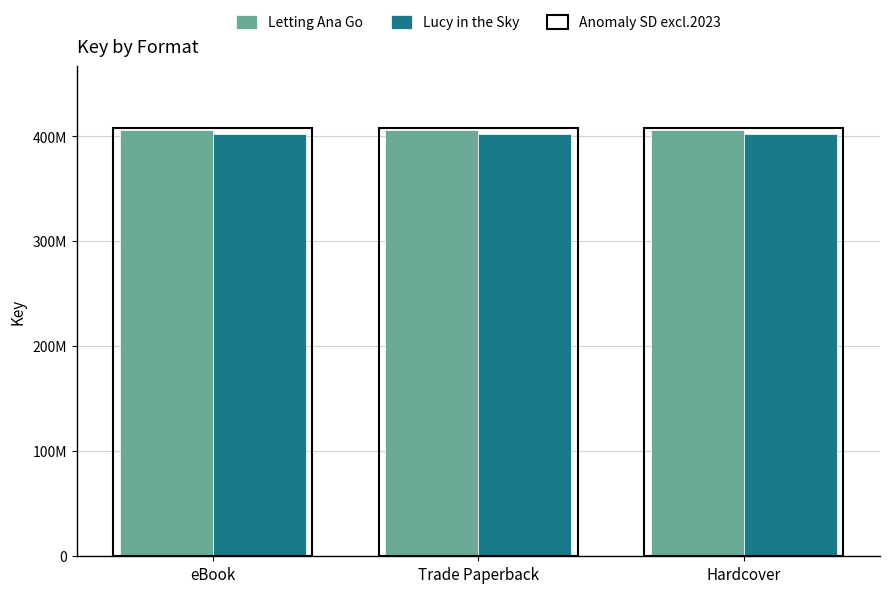

Which series changed the most between eBook and Trade Paperback?

Letting Ana Go